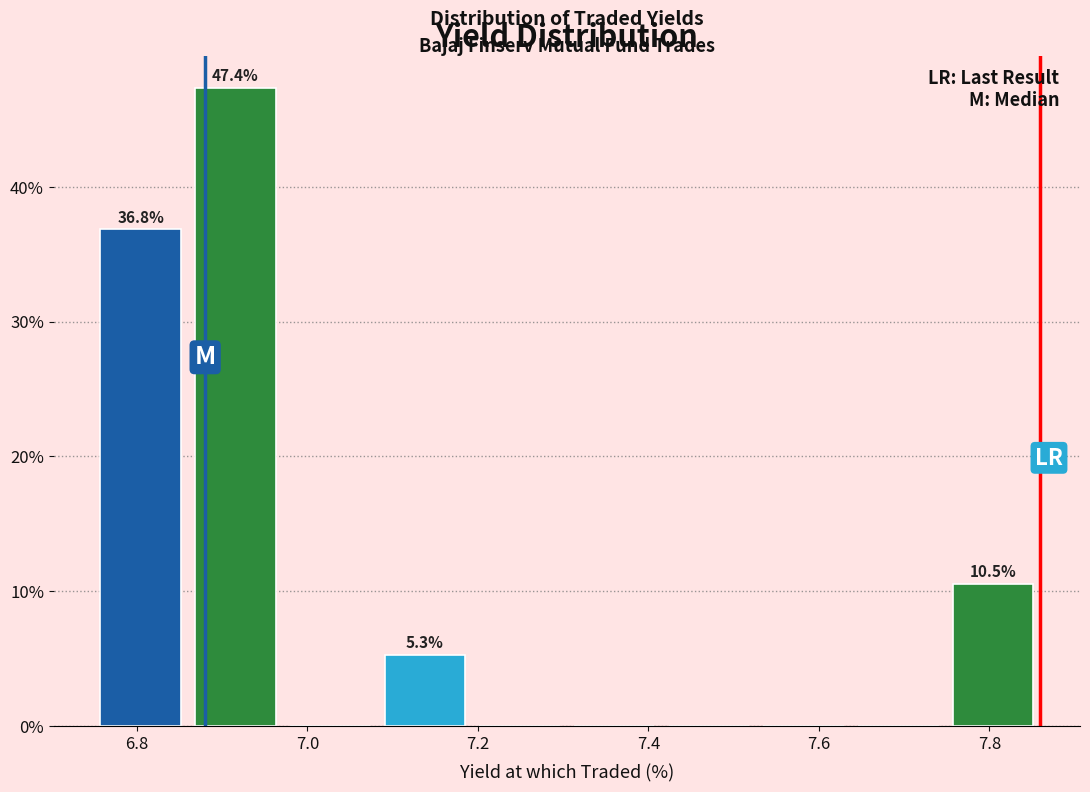

Over which range of the x-axis is the bar tallest?

6.86 to 6.98